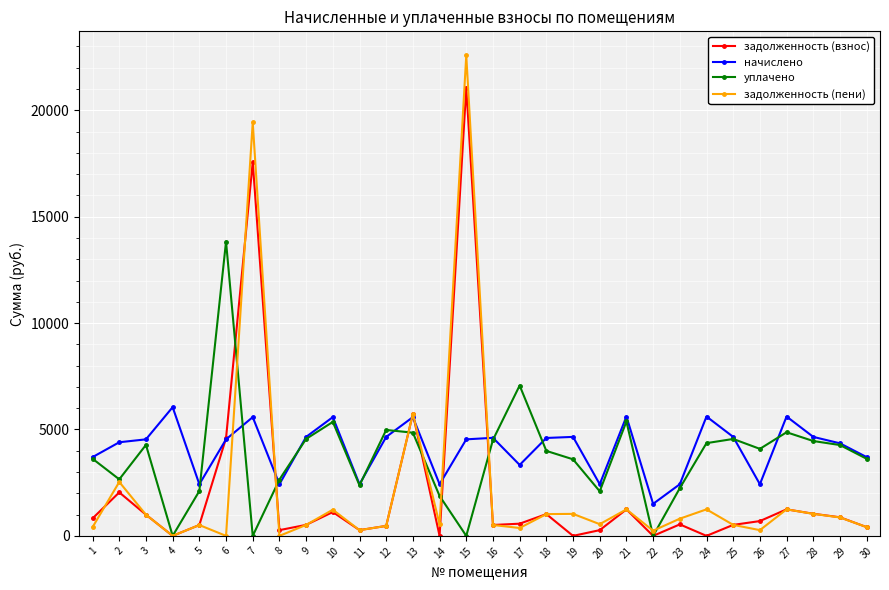

Is it true that начислено equals 6919.6 at 2?

False